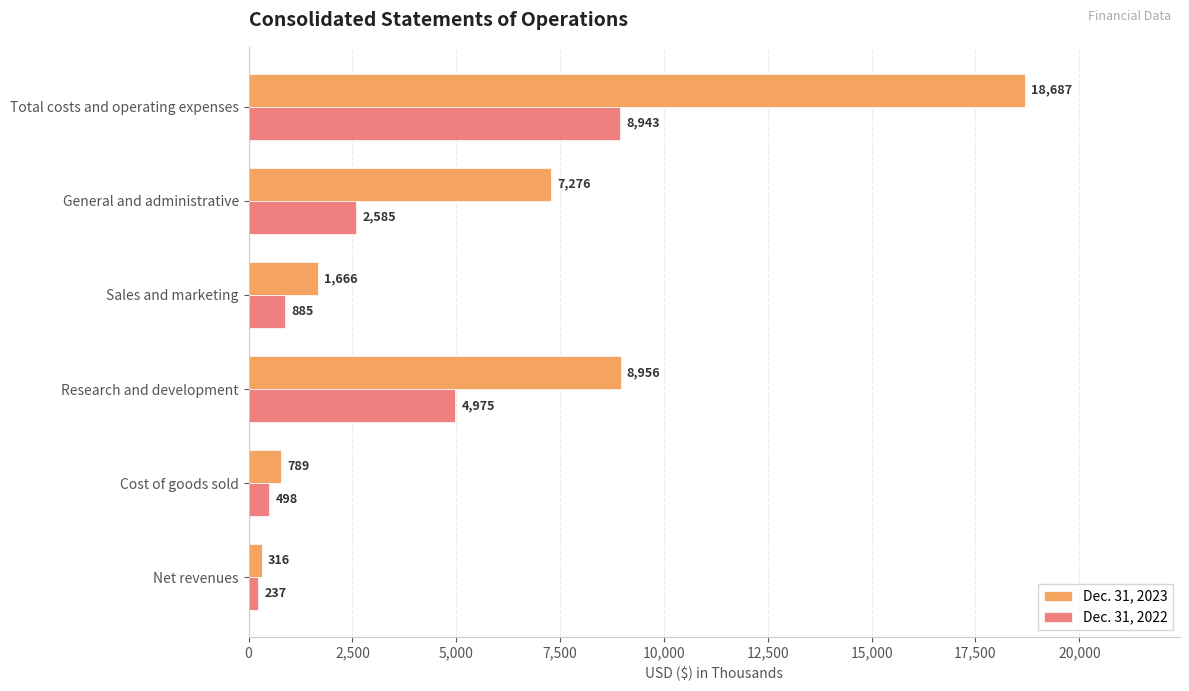

Which series has the widest spread of values?

Dec. 31, 2023